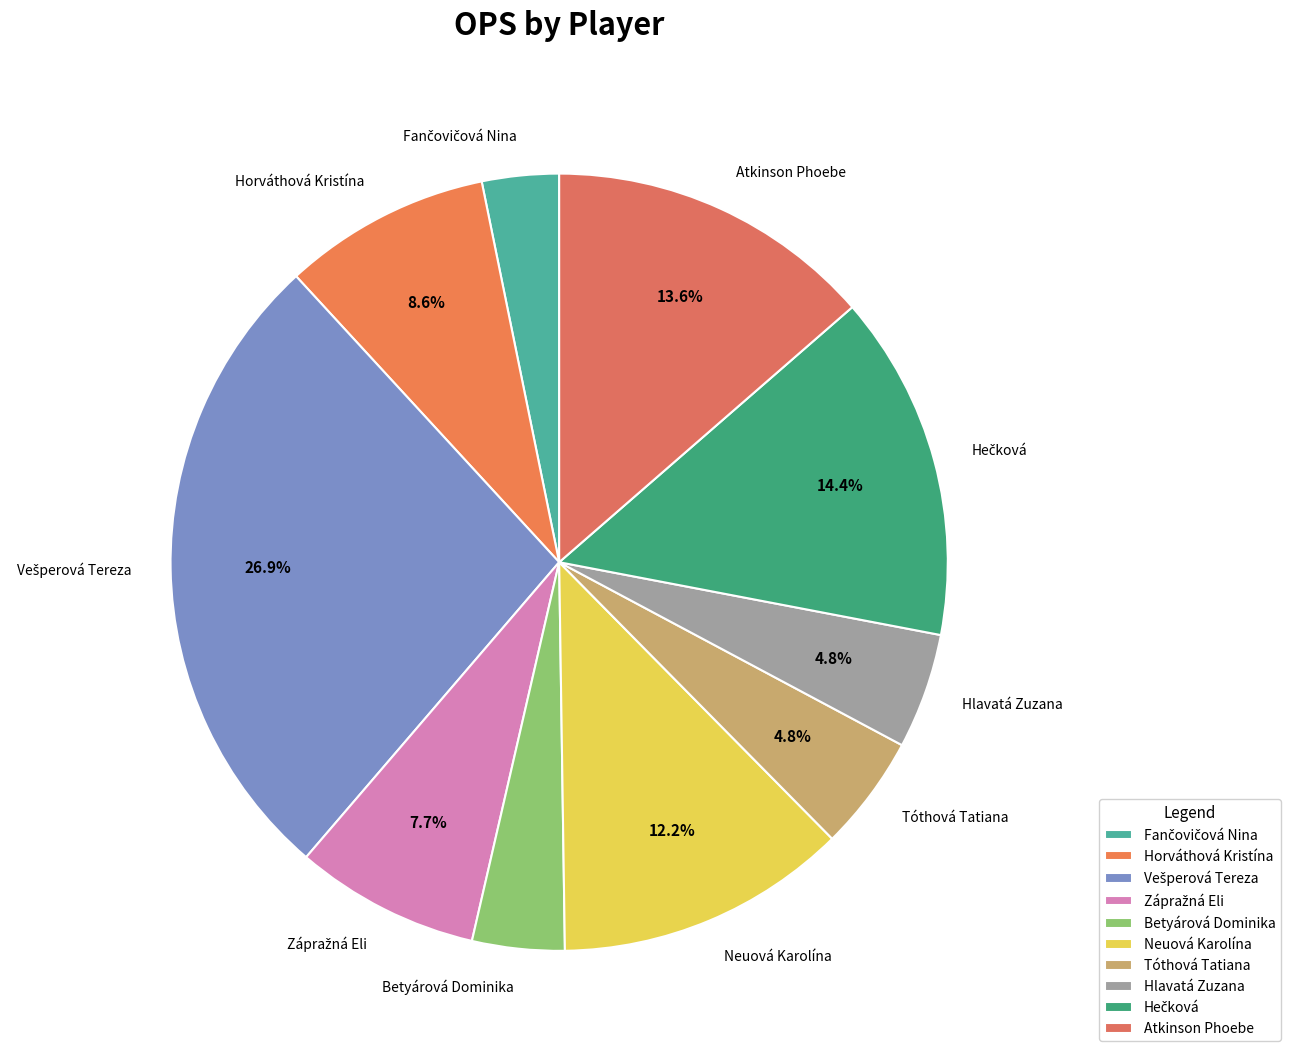

Is there a majority slice in this chart?

No